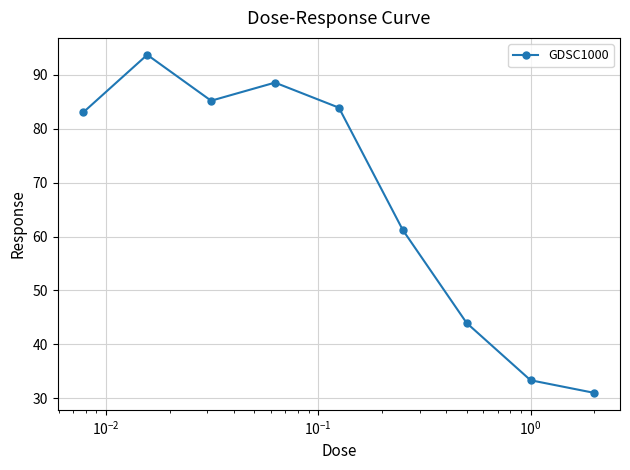

What is the value of the 7th point from the left?

44.0